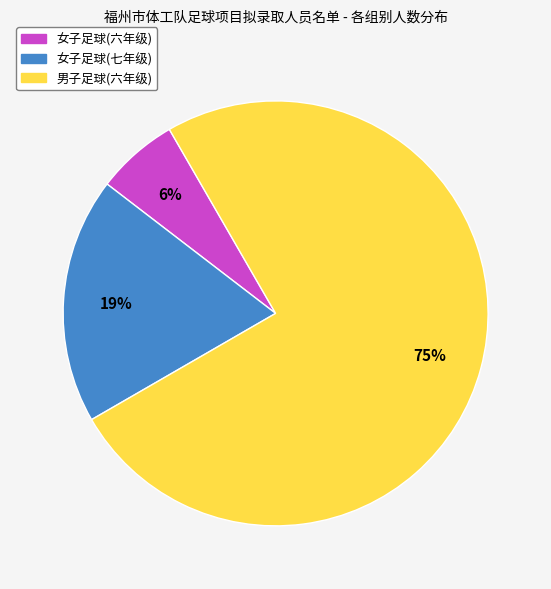

How many segments does this pie chart have?

3